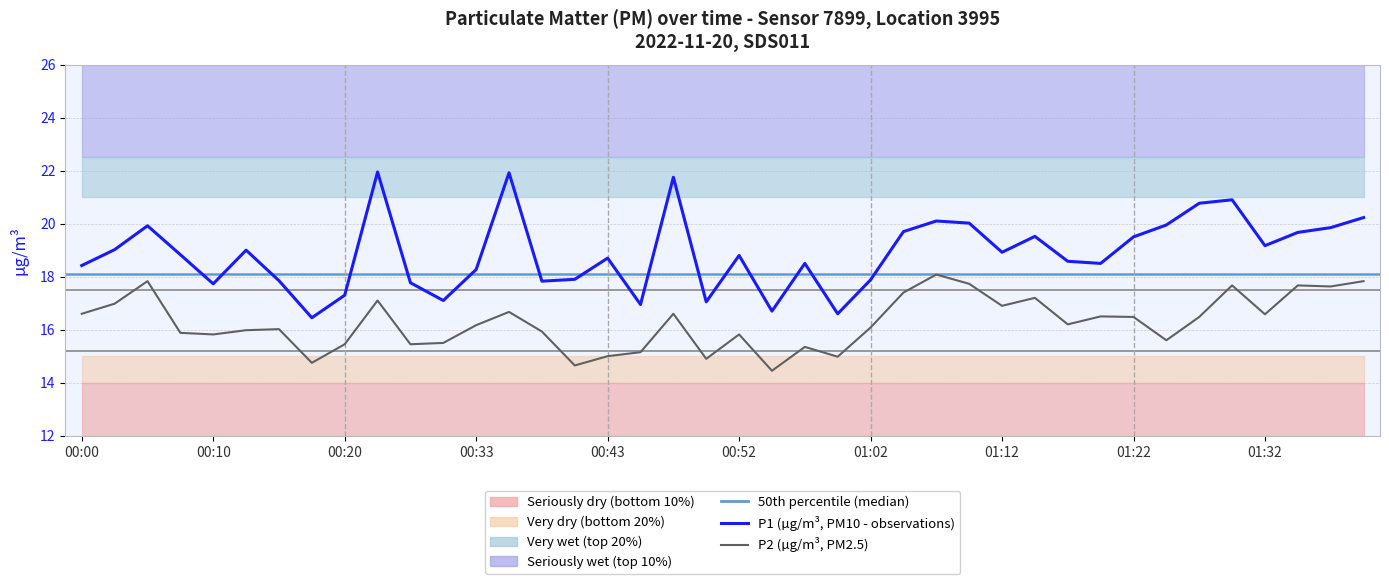

True or false: P2 has more than 2 interior local peaks.

True